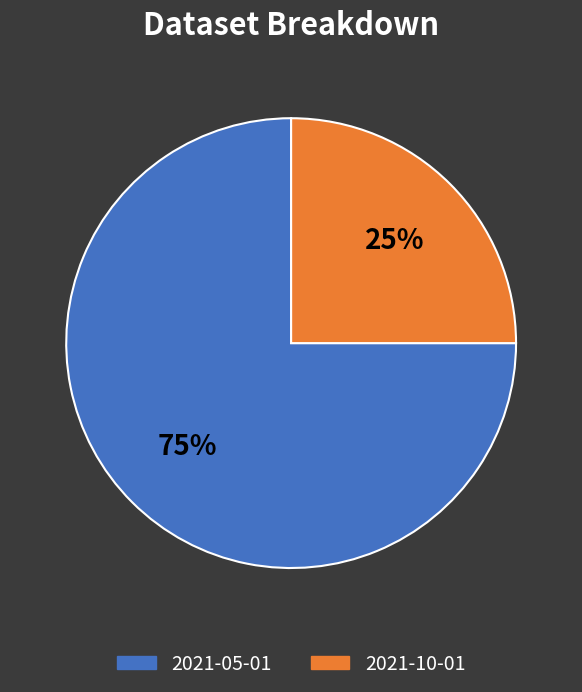

To the nearest percent, what is the average slice percentage?

50%